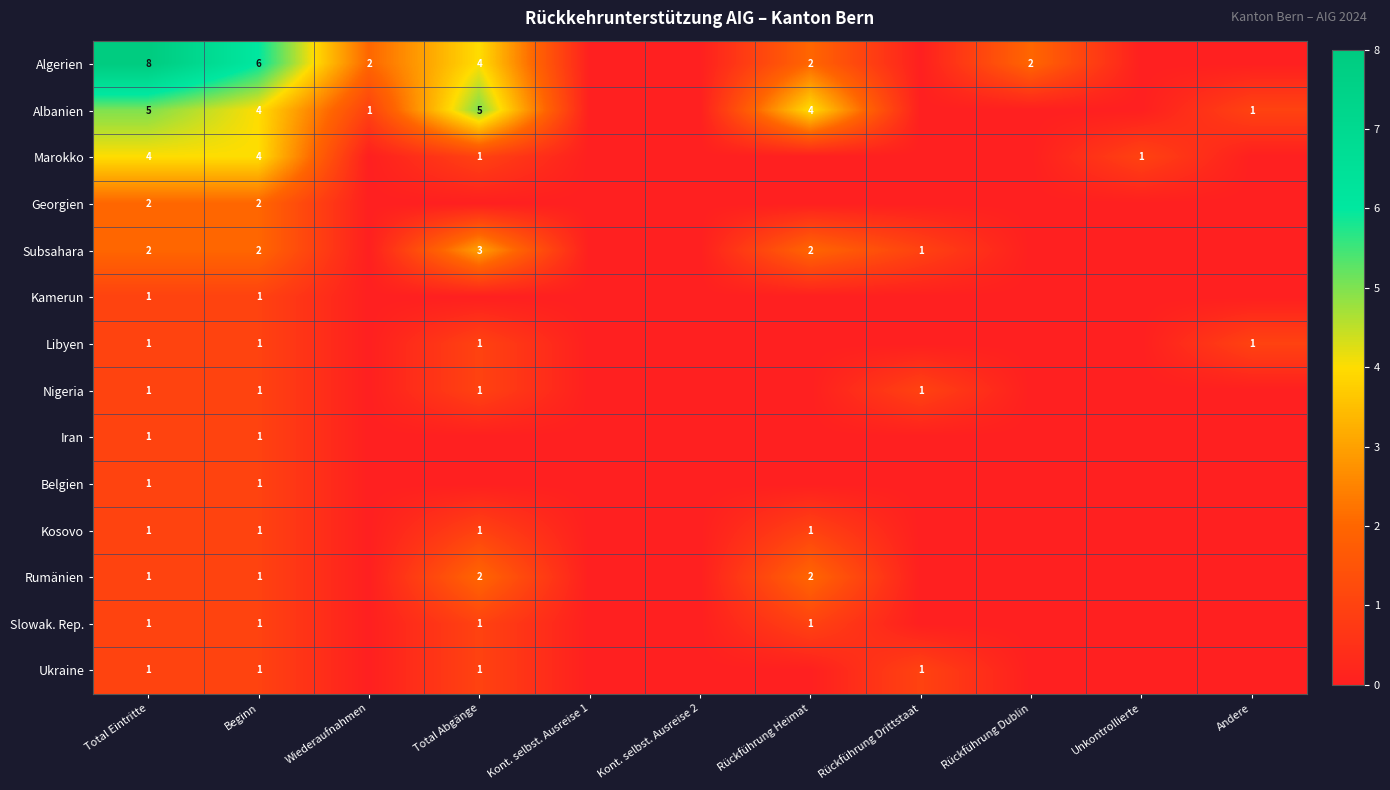

True or false: Ukraine has a value of 1 at Beginn.

True